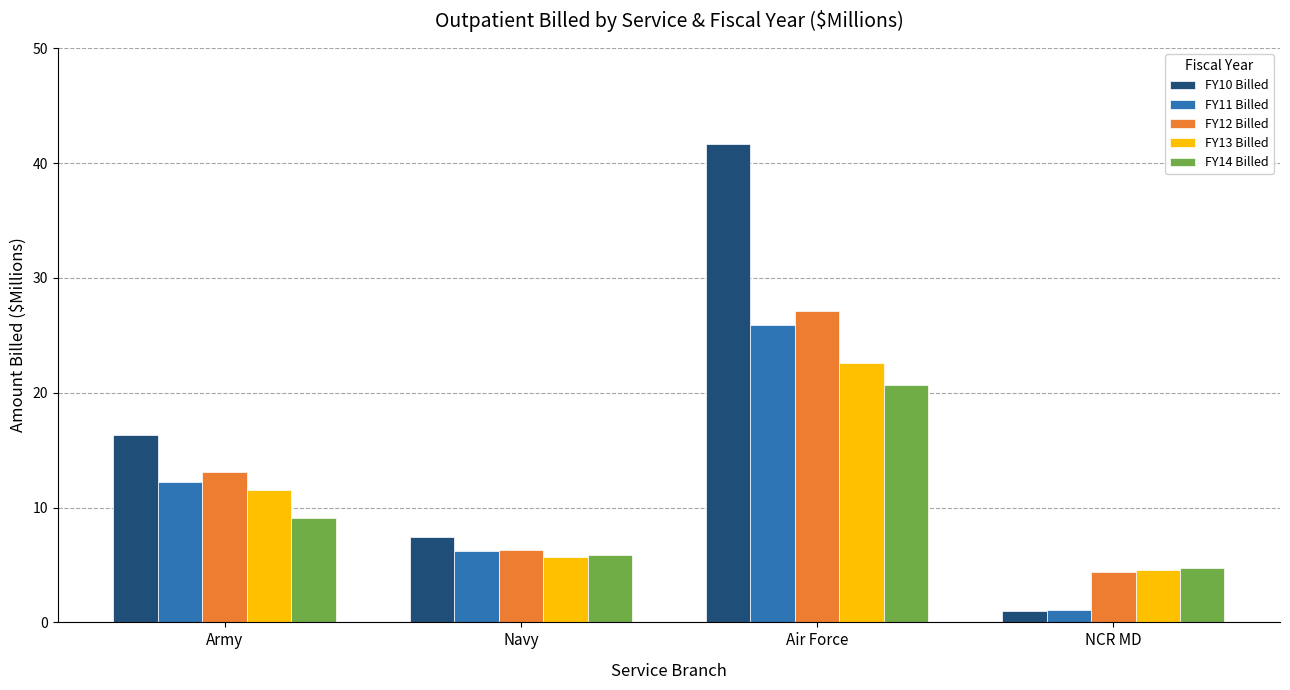

Is the value of FY11 Billed at Army greater than the value of FY10 Billed at Navy?

Yes